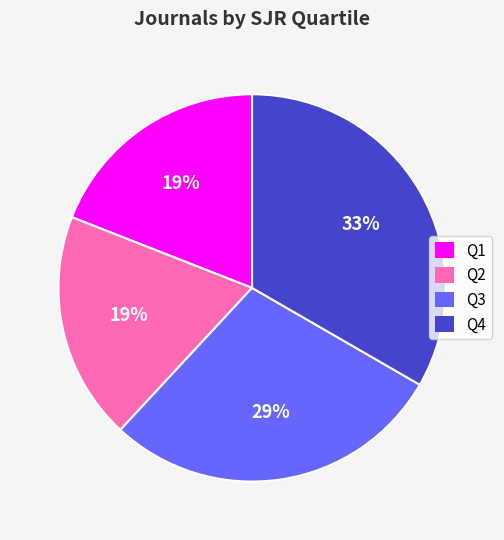

Do Q3 and Q1 together represent more than half of the pie?

No